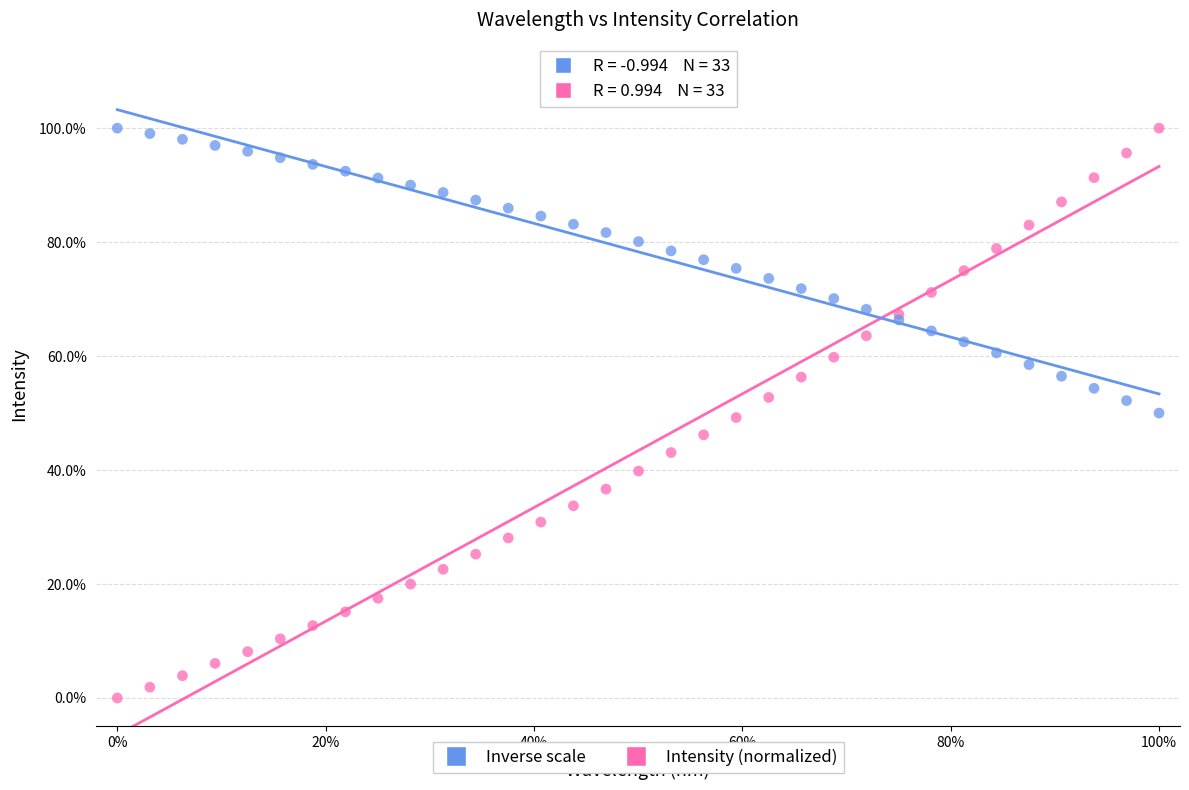

What are all the series names shown in the legend?

Inverse scale, Intensity (normalized)